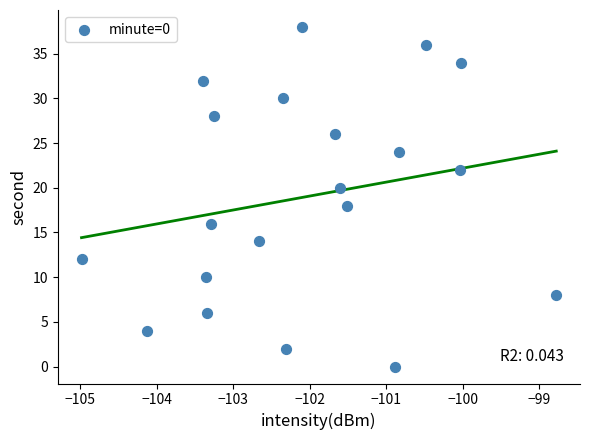

What is the range of Y values (max minus min)?

38